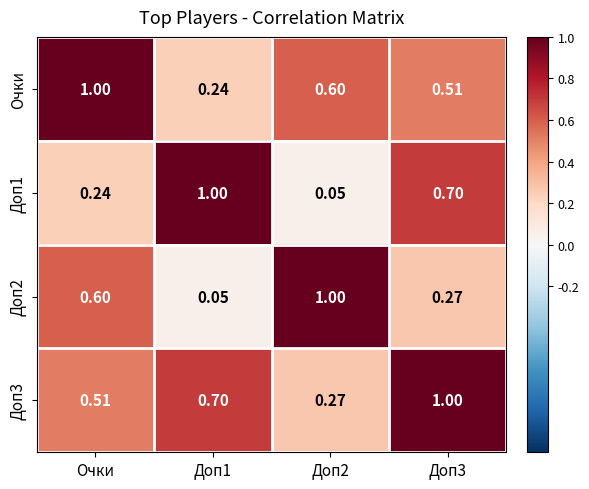

Is the value of Доп1 at Доп2 greater than the value of Очки at Доп3?

No